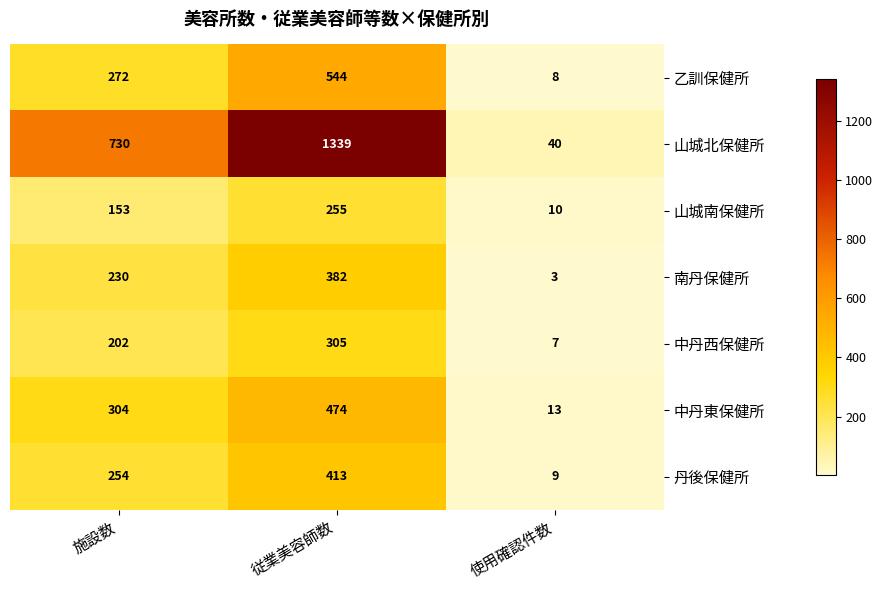

Which series has the largest range (max minus min)?

山城北保健所